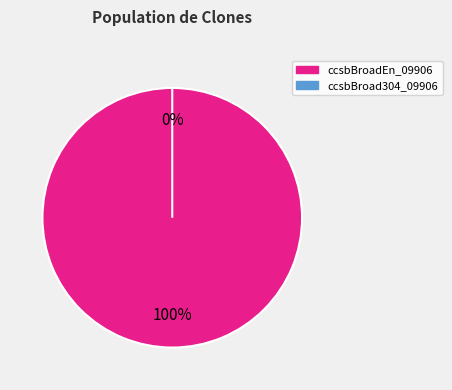

What is the smallest slice in the pie chart?

ccsbBroad304_09906